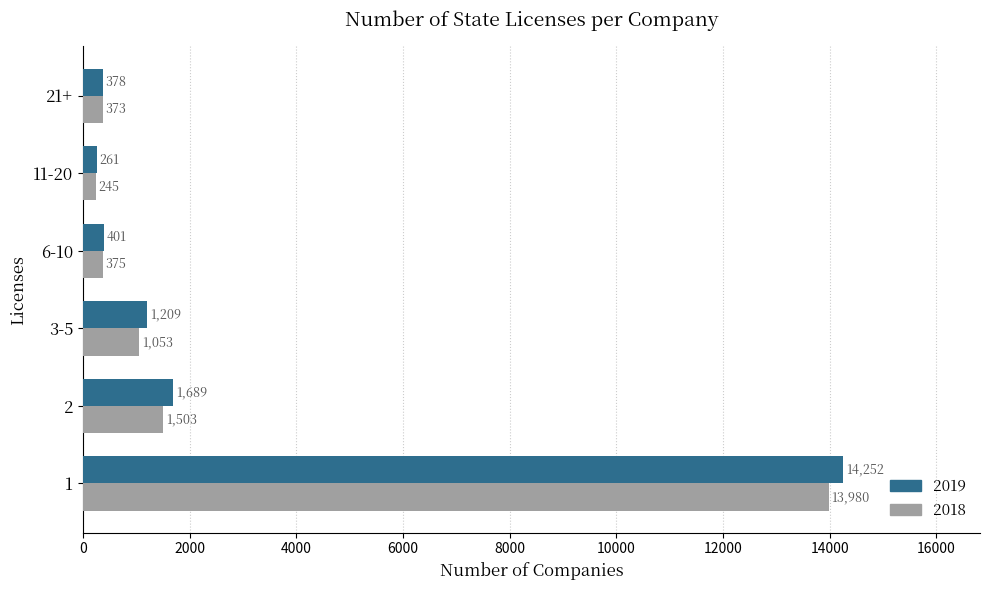

What is the difference between the maximum and second lowest values in the 2019 series?

13874